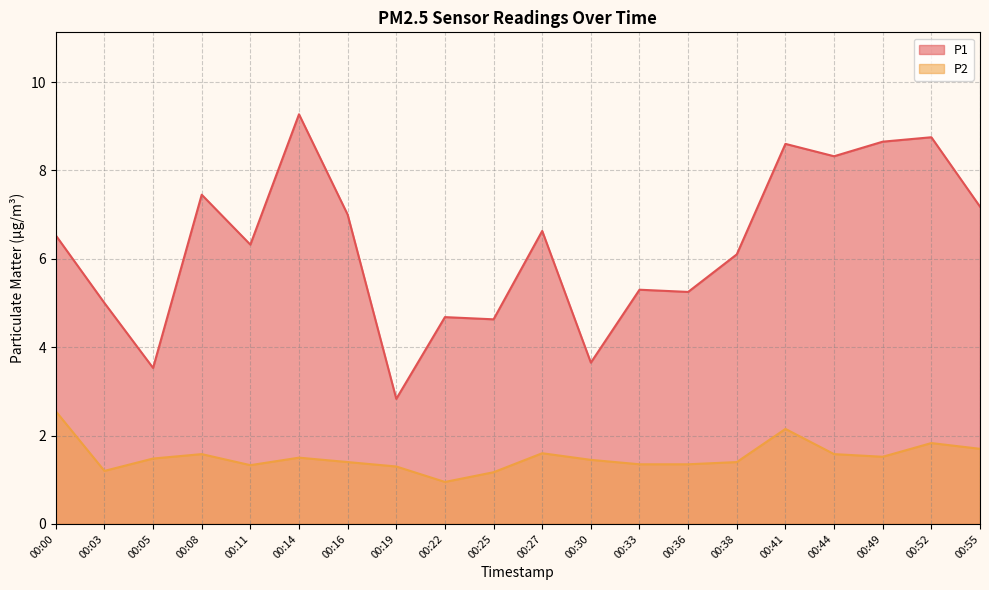

At which category is the sum across all series the highest?

00:14